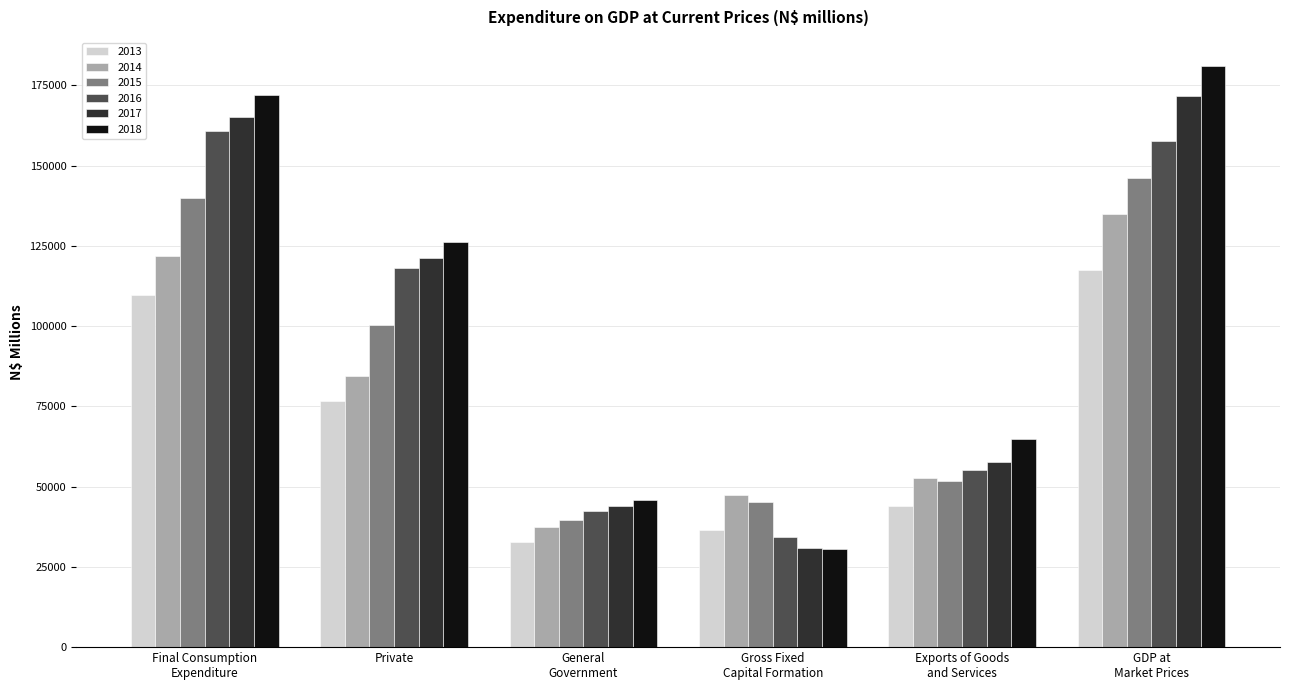

How many values in the 2013 series are below 76777?

3